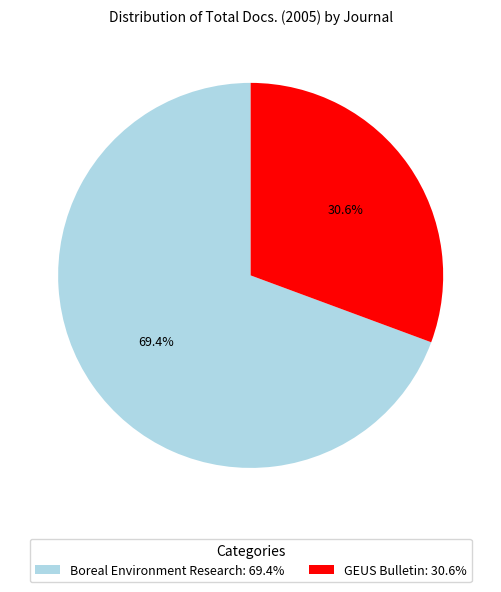

What percentage is the Boreal Environment Research slice, to the nearest percent?

69%